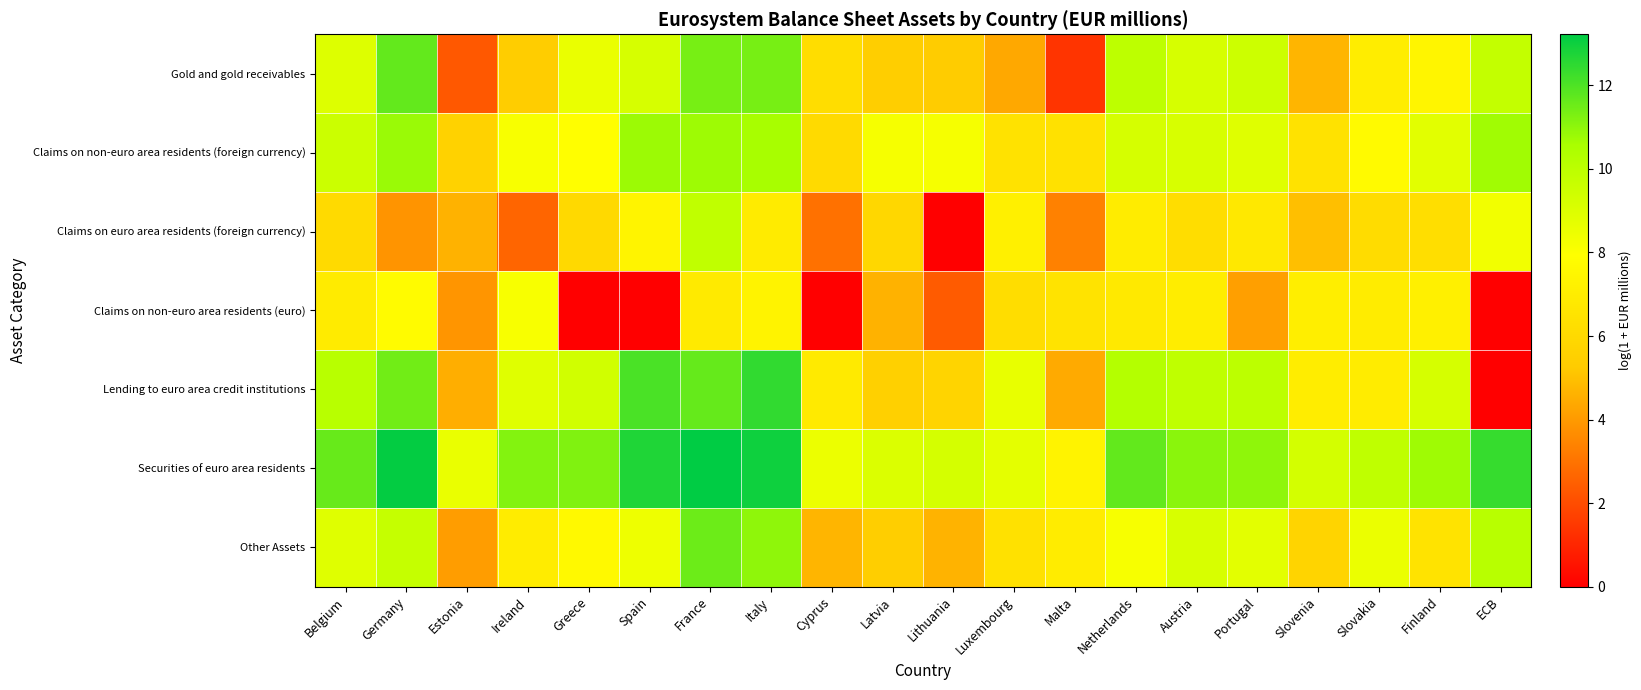

What is the difference between the highest and lowest values at Cyprus?

8.5